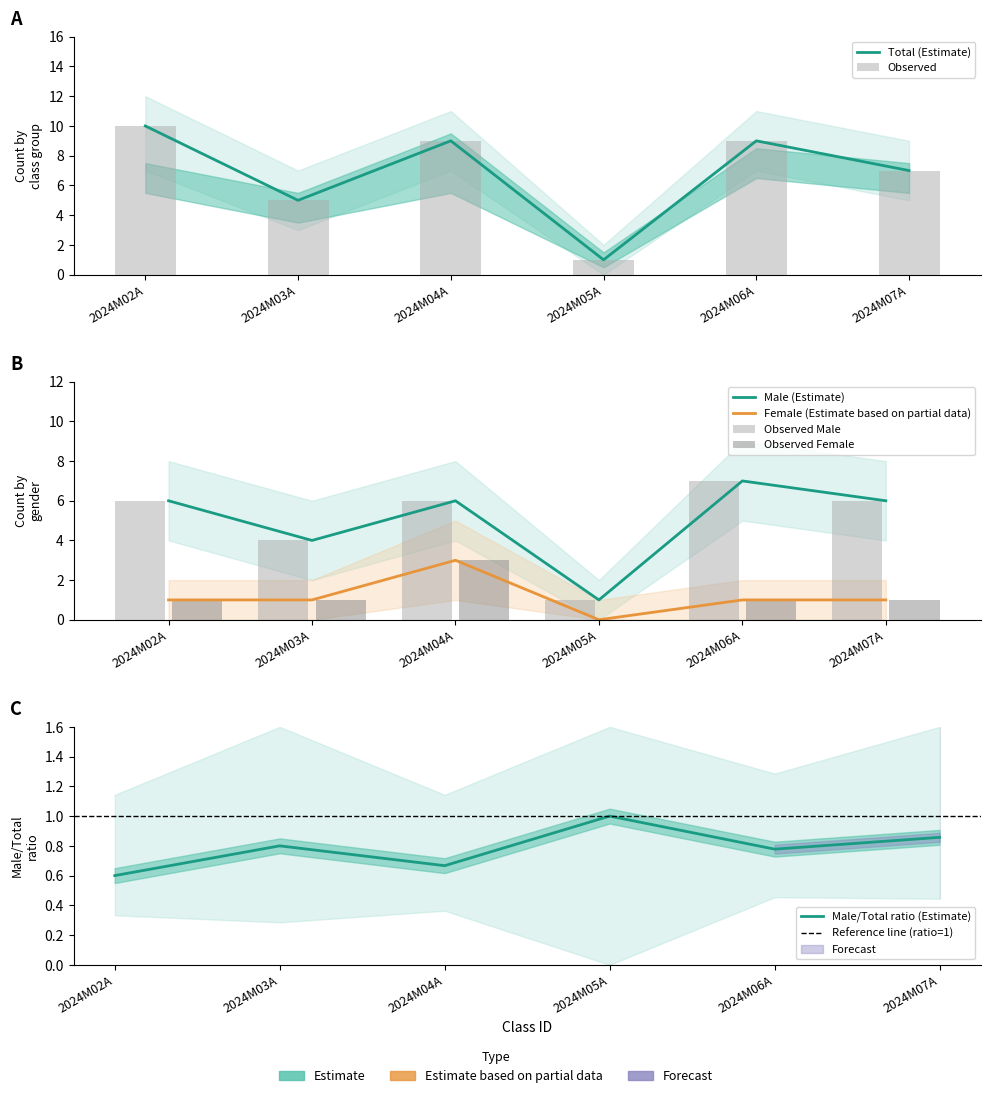

What position from the right is 2024M07A?

1